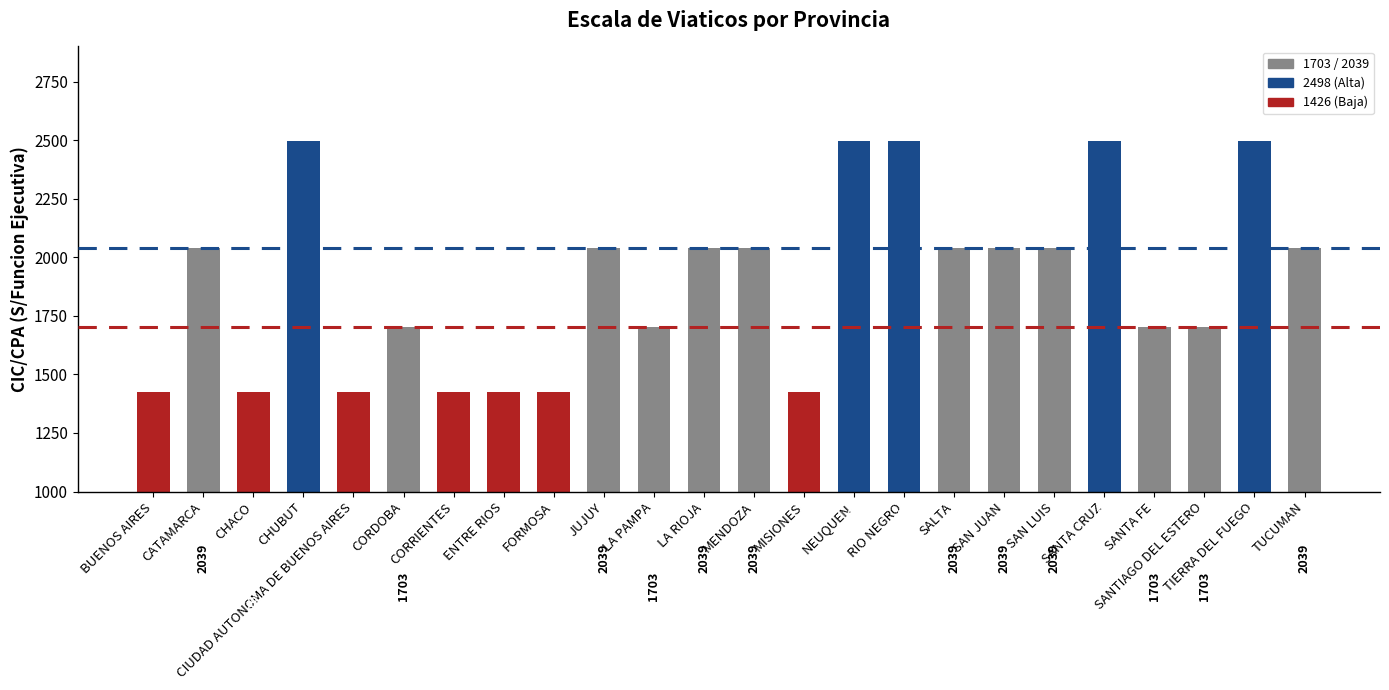

Reading right to left, extract all data points from this chart.

TUCUMAN=2039	TIERRA DEL FUEGO=2498	SANTIAGO DEL ESTERO=1703	SANTA FE=1703	SANTA CRUZ=2498	SAN LUIS=2039	SAN JUAN=2039	SALTA=2039	RIO NEGRO=2498	NEUQUEN=2498	MISIONES=1426	MENDOZA=2039	LA RIOJA=2039	LA PAMPA=1703	JUJUY=2039	FORMOSA=1426	ENTRE RIOS=1426	CORRIENTES=1426	CORDOBA=1703	CIUDAD AUTONOMA DE BUENOS AIRES=1426	CHUBUT=2498	CHACO=1426	CATAMARCA=2039	BUENOS AIRES=1426